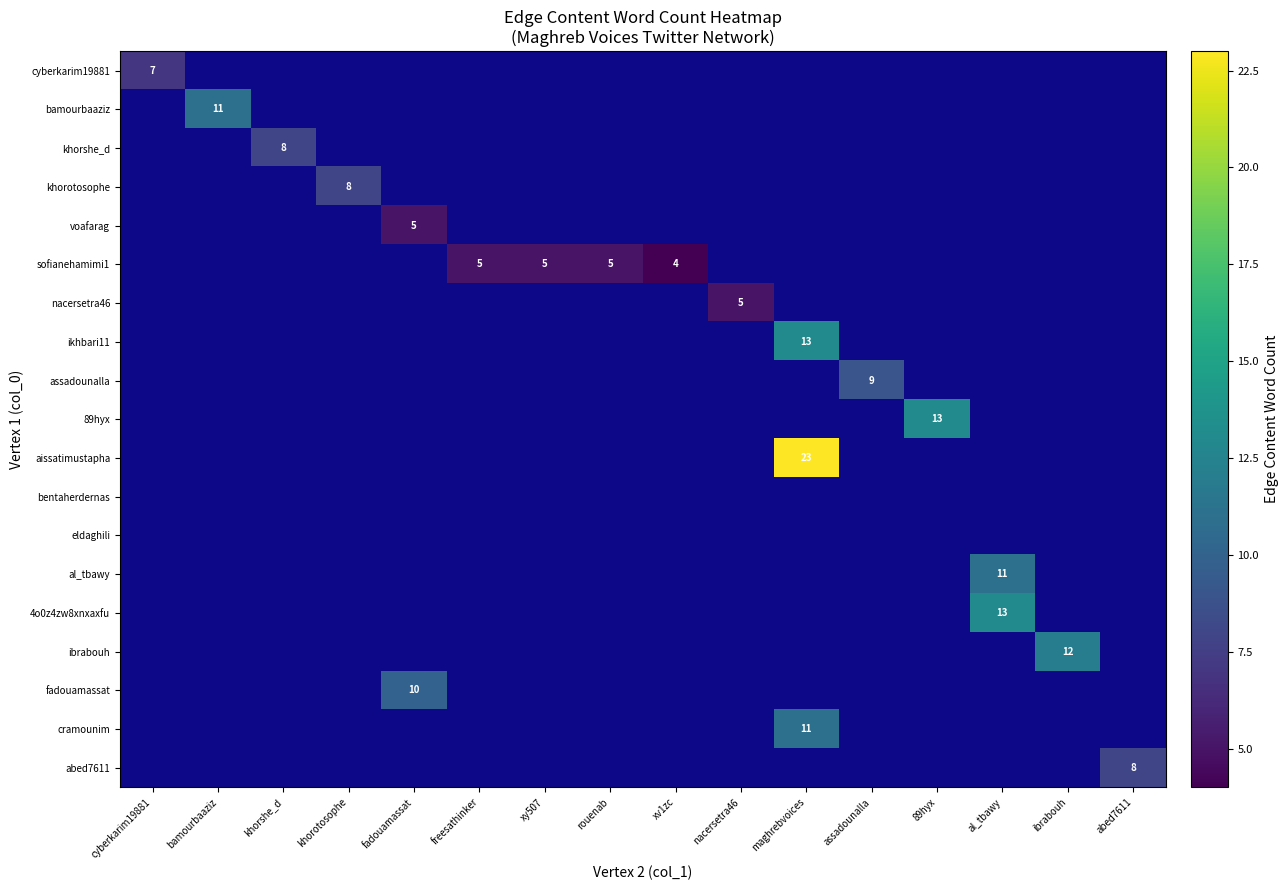

What is the smallest value displayed?

4.0